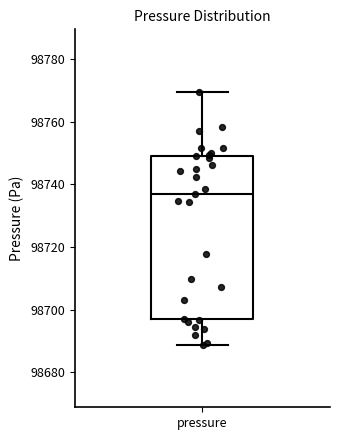

Read this box plot against the y-axis: the position of the median line, the range covered by the box, and the ends of both whiskers. The values are not printed on the chart, so give them approximately, as read against the axis.

median 98736, box 98698 to 98750, whiskers 98688 to 98770